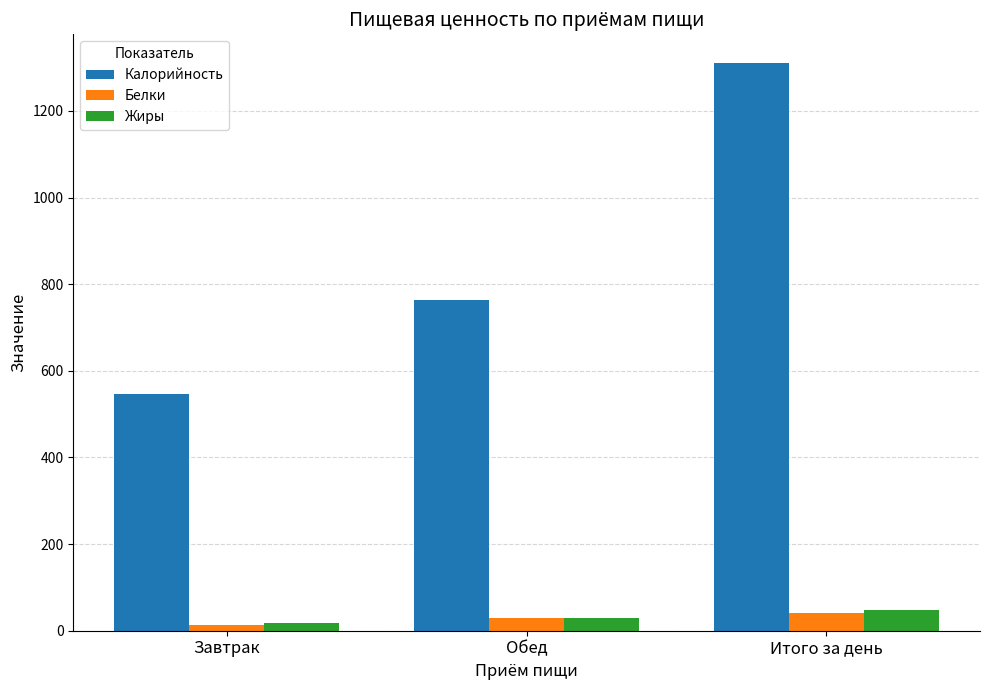

Which series has the largest range (max minus min)?

Калорийность